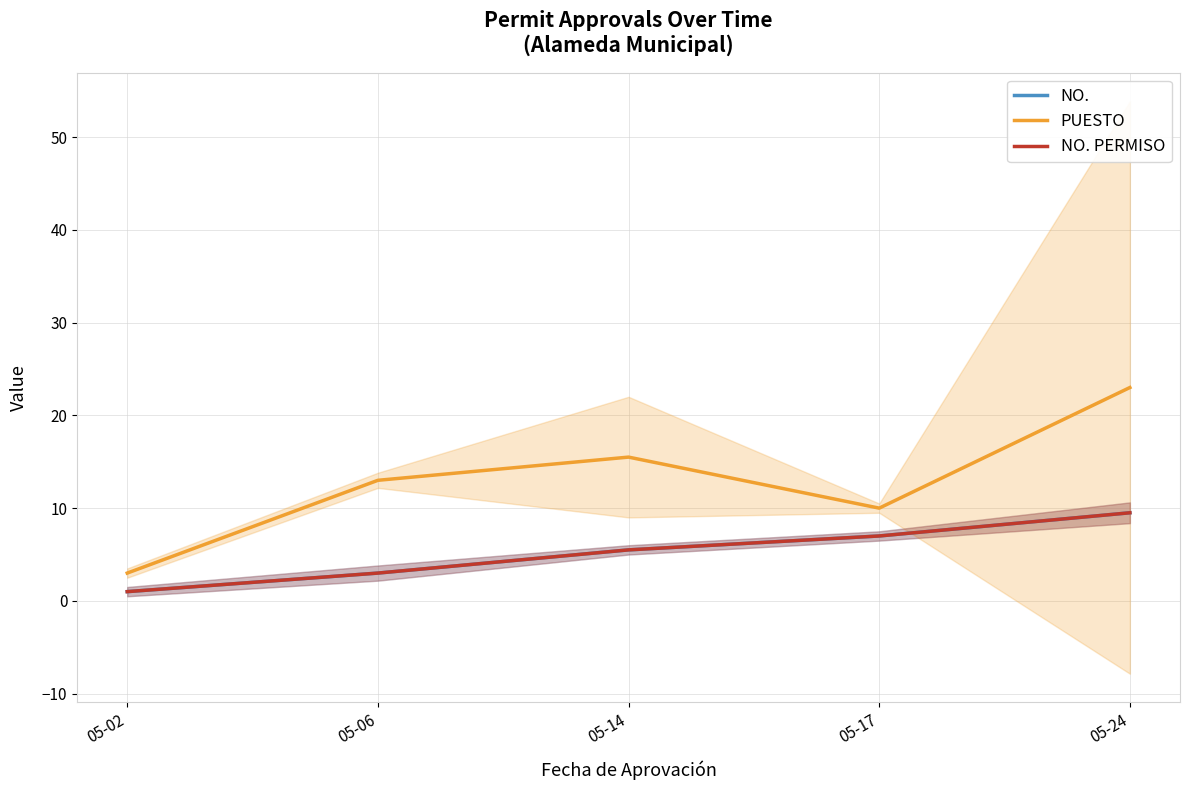

Does the chart have visible grid lines?

Yes